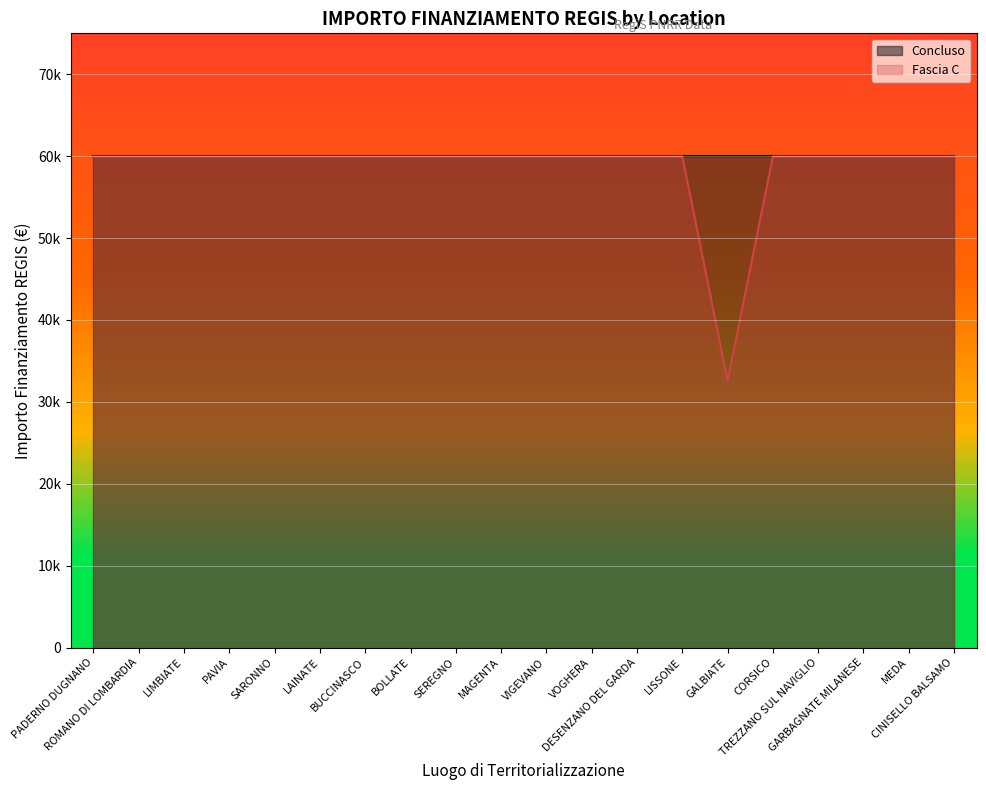

What is the value of the 6th point from the left?

59966